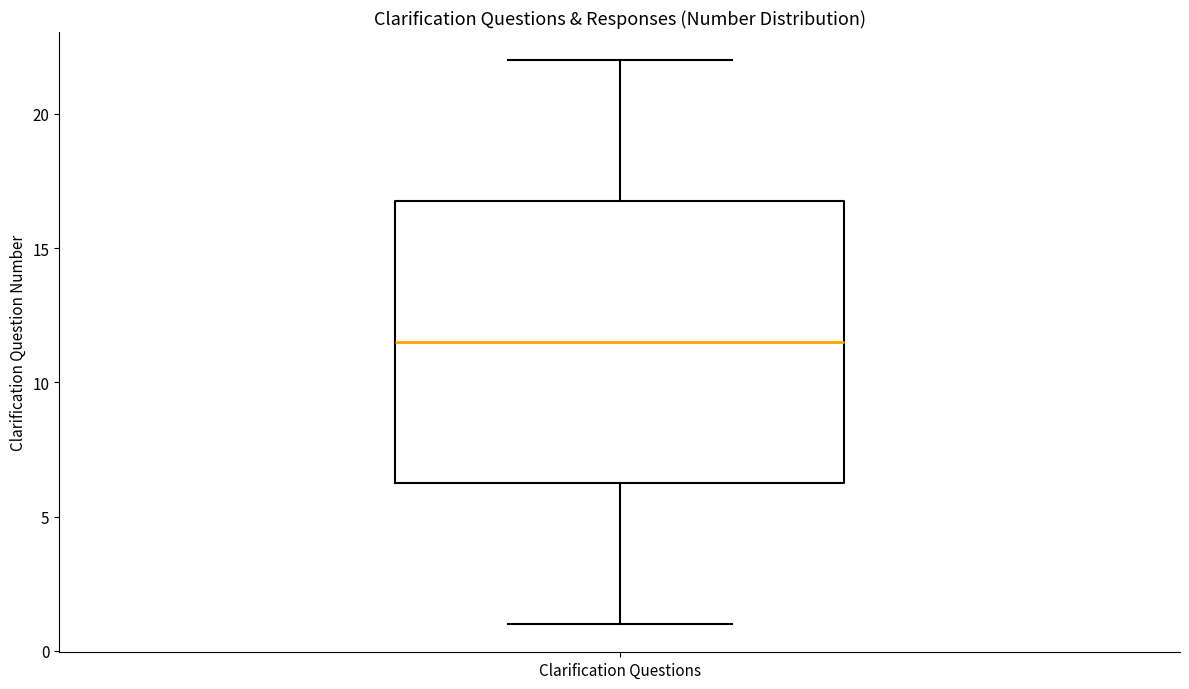

Transcribe this box plot: give where the median line is, the range the box spans, and where the two whiskers end, as read against the y-axis. The values are not printed on the chart, so give them approximately, as read against the axis.

median 11.5, box 6.5 to 17.0, whiskers 1.0 to 22.0